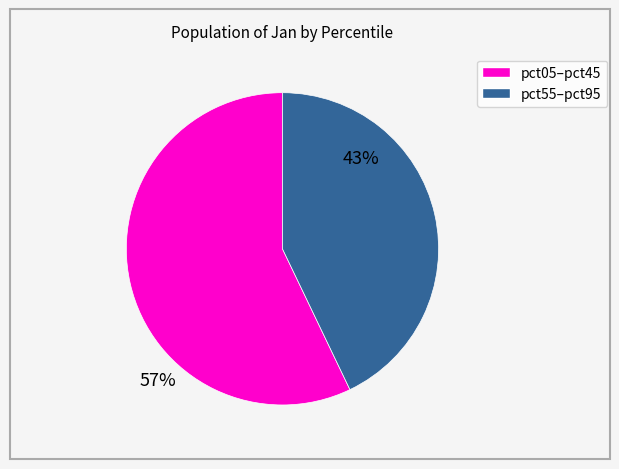

Is there any slice that represents more than half of the pie?

Yes